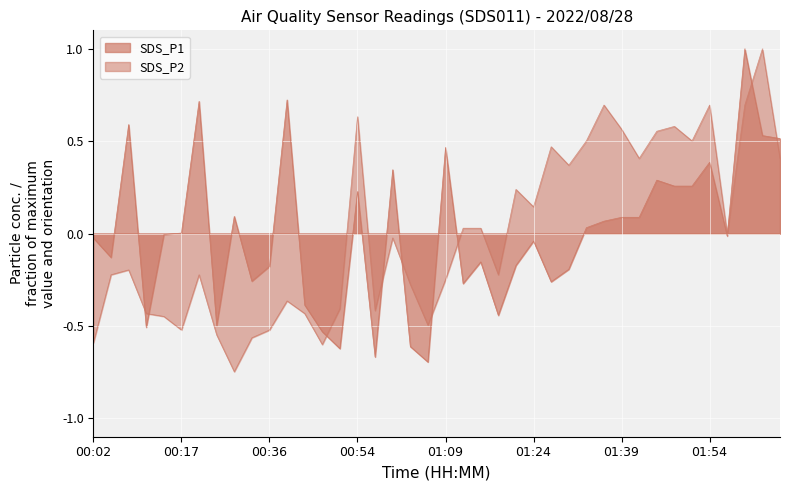

What is the difference between the second highest and minimum values in the SDS_P1 series?

1.4